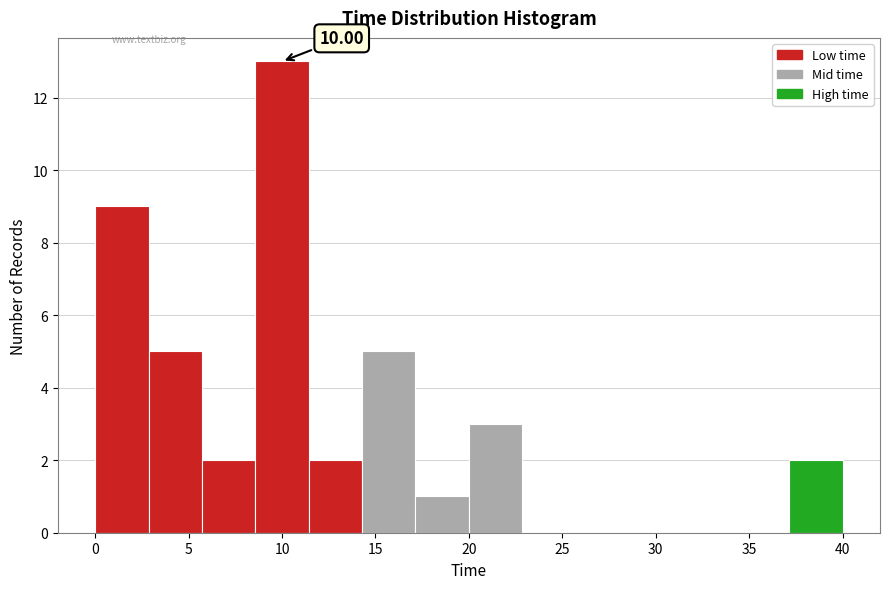

Which range on the x-axis has the tallest bar?

8.5 to 11.5